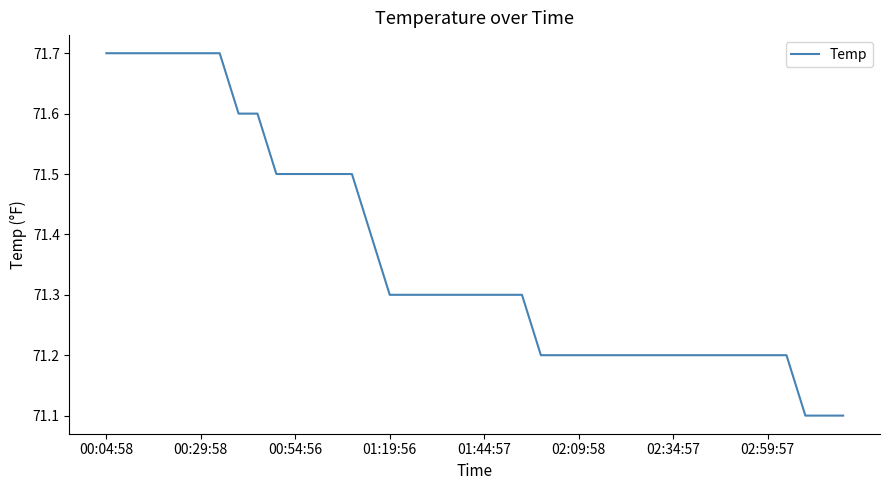

Does the chart display data point markers on the line(s)?

No